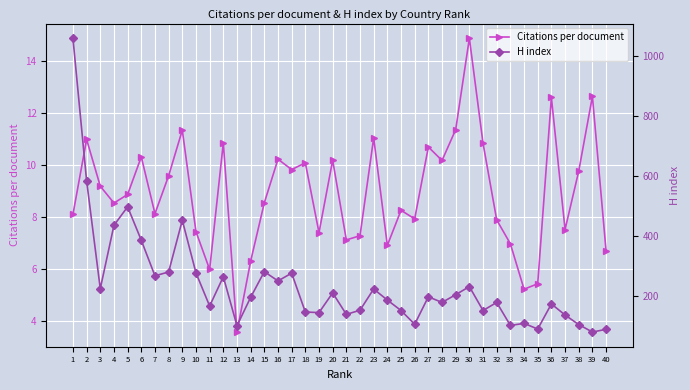

At which category does H index reach its first local valley?

3